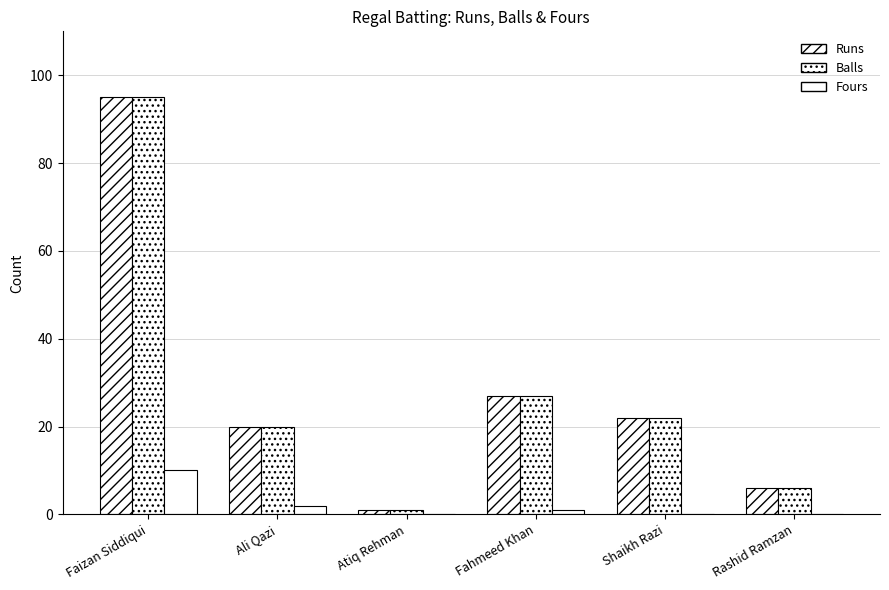

How many groups of bars are there?

6